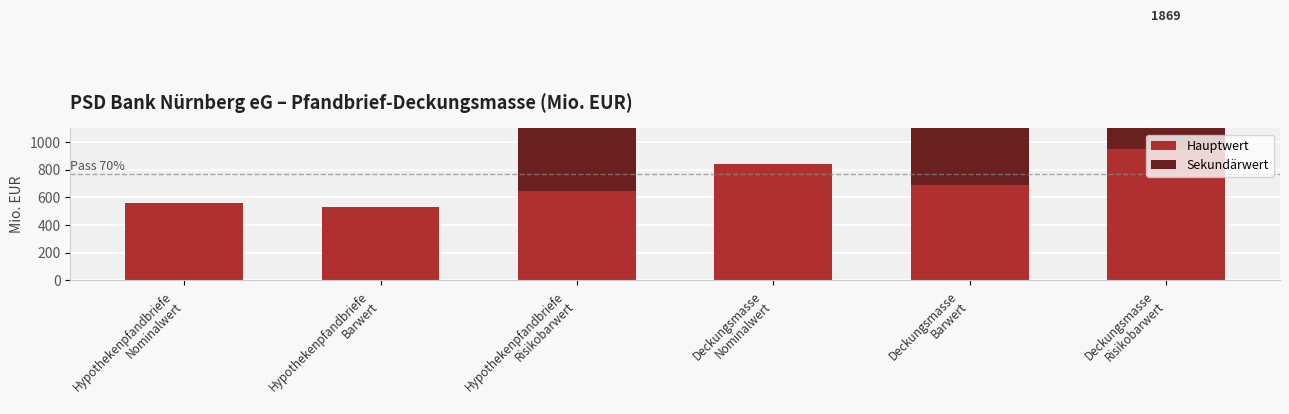

What are all the series names shown in the legend?

Hauptwert, Sekundärwert